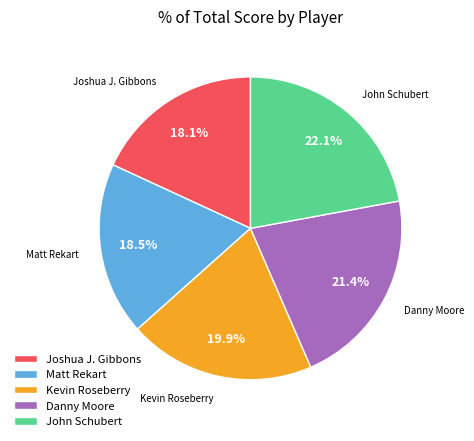

To the nearest percent, what is the difference between the largest and smallest slice percentages?

4%